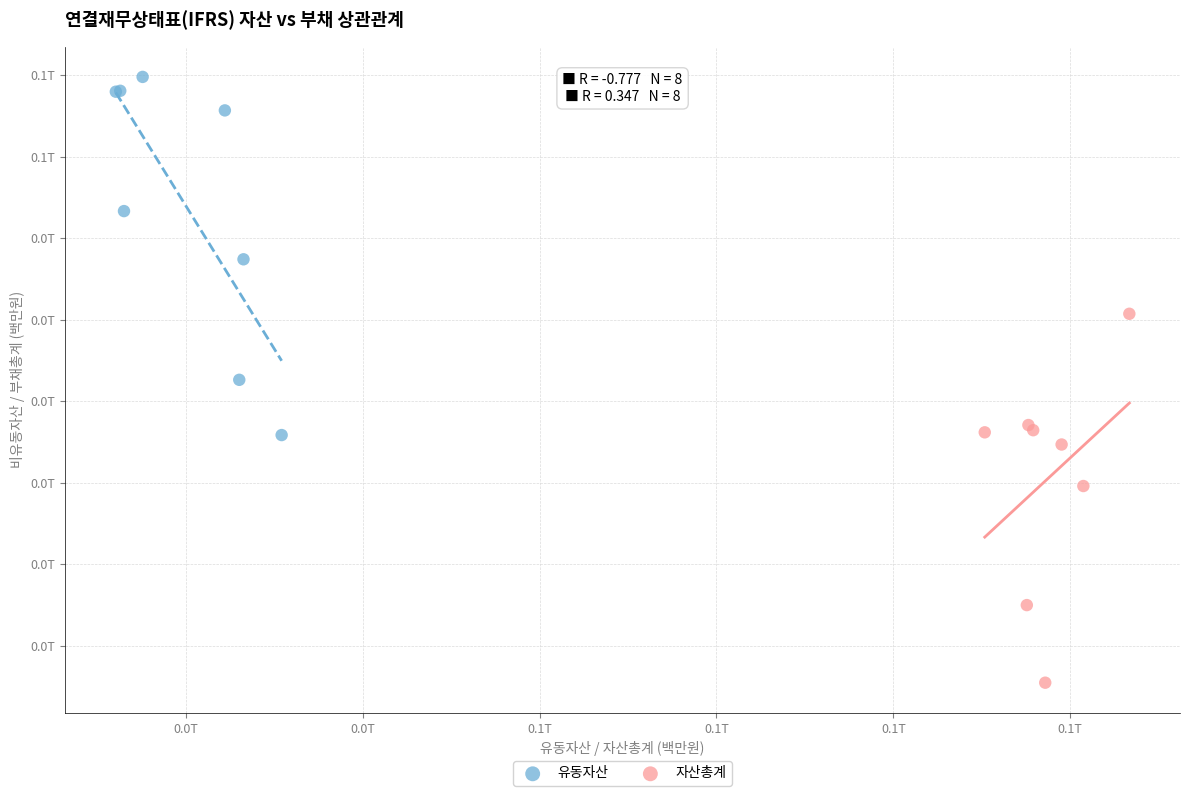

What are all the series names shown in the legend?

유동자산, 자산총계